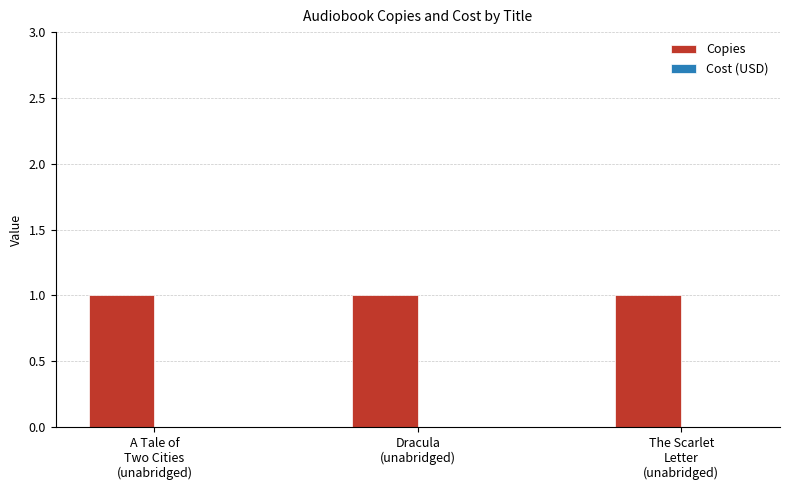

Count the number of data series in this chart.

2